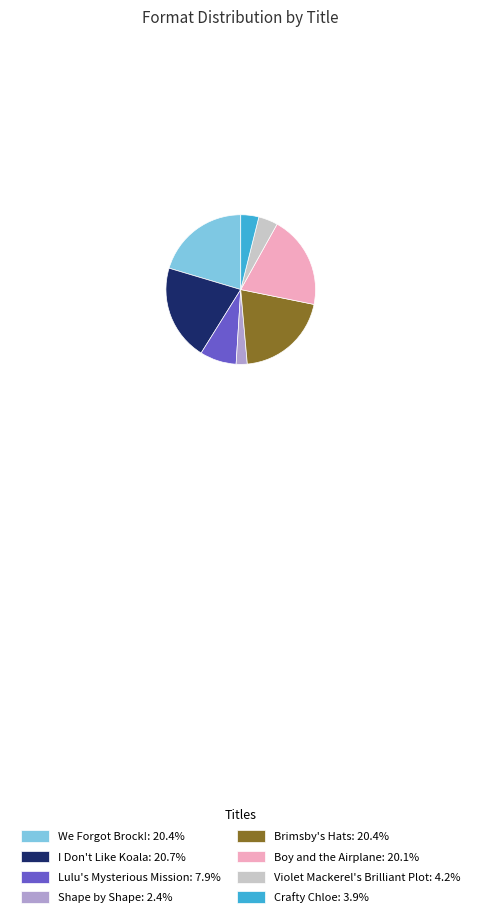

Count the number of slices in the pie.

8